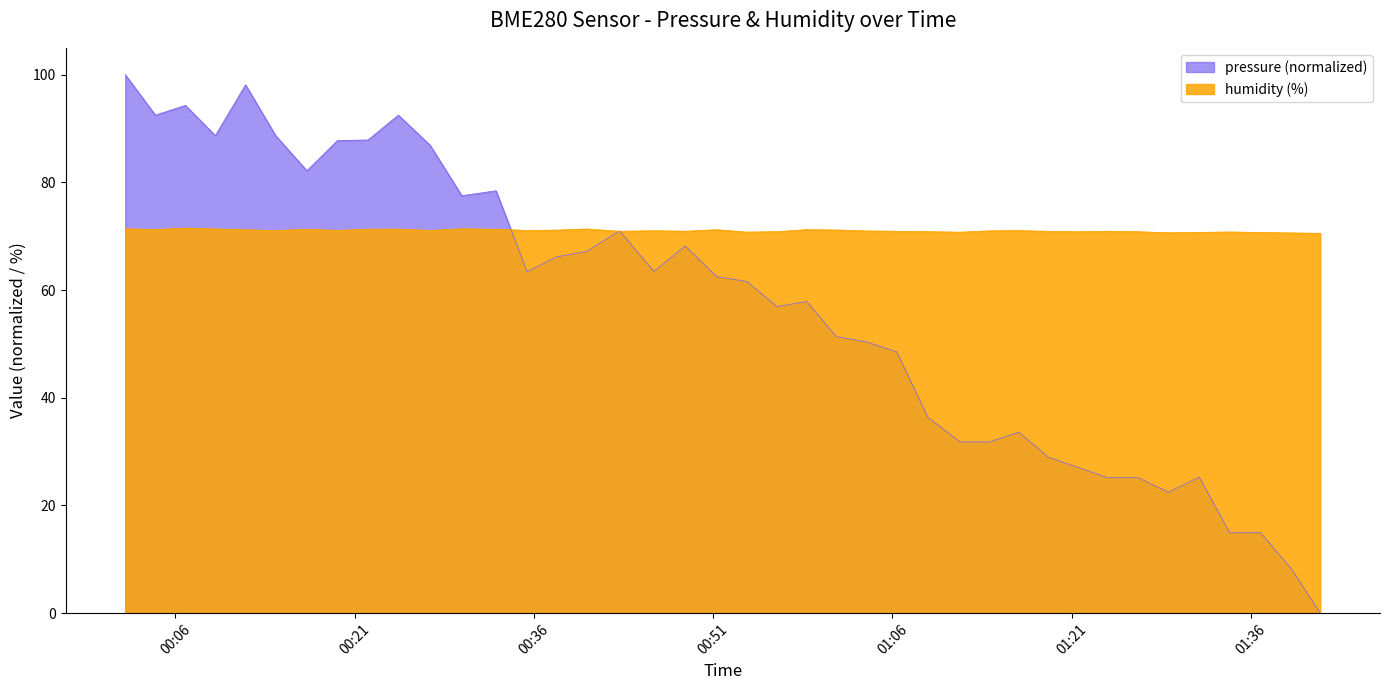

What is the greatest value displayed?

100.0